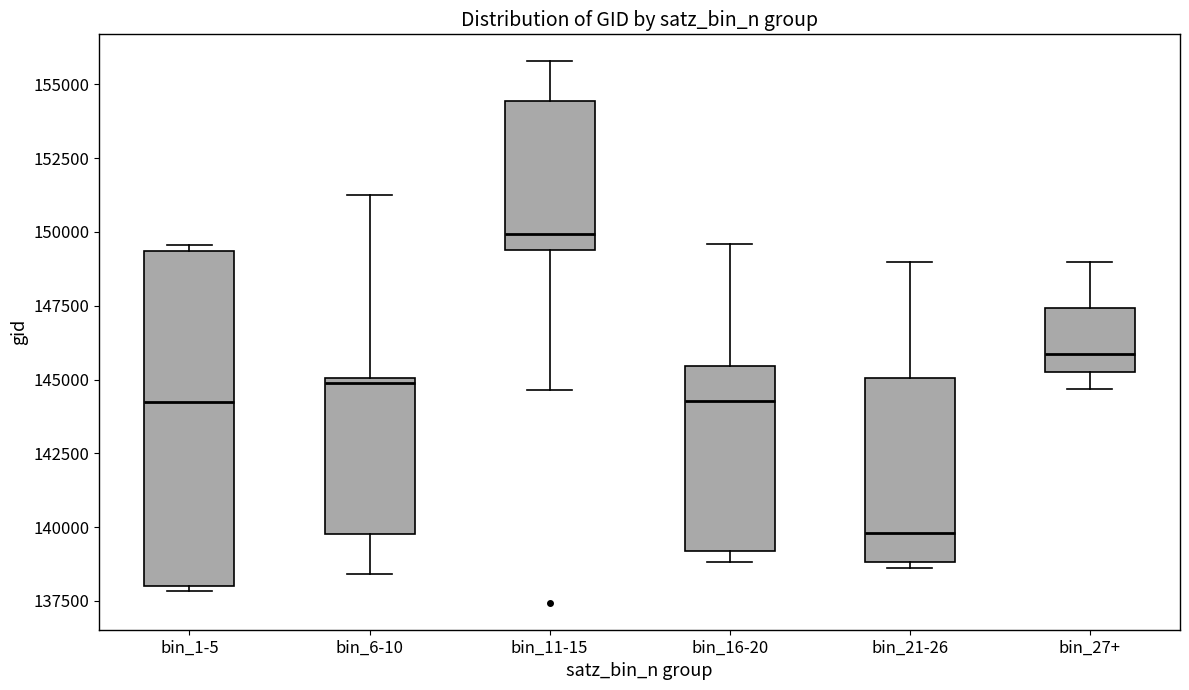

Reading left to right, read every box against the y-axis: the position of its median line, the range the box covers, and the ends of its whiskers. The values are not printed on the chart, so give them approximately, as read against the axis.

bin_1-5: median 144000, box 138000 to 149500, whiskers 138000 (just below the box's lower edge) to 149500 (just above the box's upper edge)
bin_6-10: median 145000 (just below the box's upper edge), box 140000 to 145000, whiskers 138500 to 151000
bin_11-15: median 150000, box 149500 to 154500, whiskers 144500 to 156000
bin_16-20: median 144500, box 139000 to 145500, whiskers 139000 (just below the box's lower edge) to 149500
bin_21-26: median 140000, box 139000 to 145000, whiskers 138500 to 149000
bin_27+: median 146000, box 145500 to 147500, whiskers 144500 to 149000